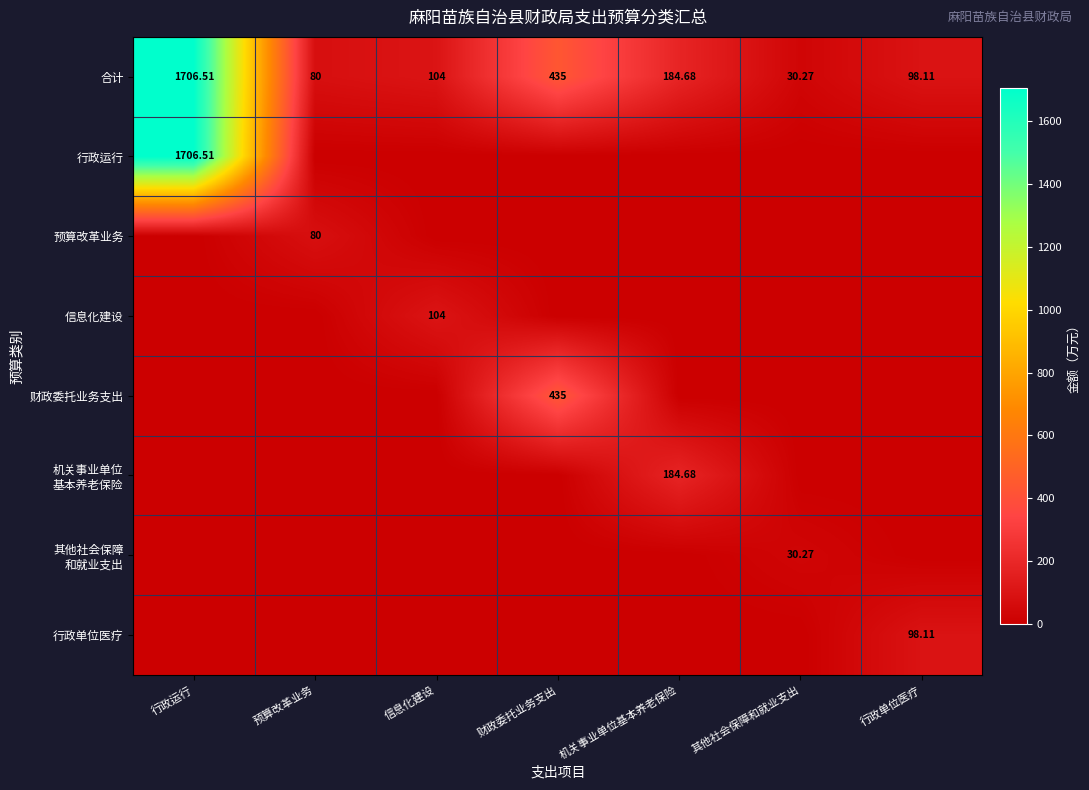

The 机关事业单位 基本养老保险 series shows 92.2 at 预算改革业务. True or false?

False